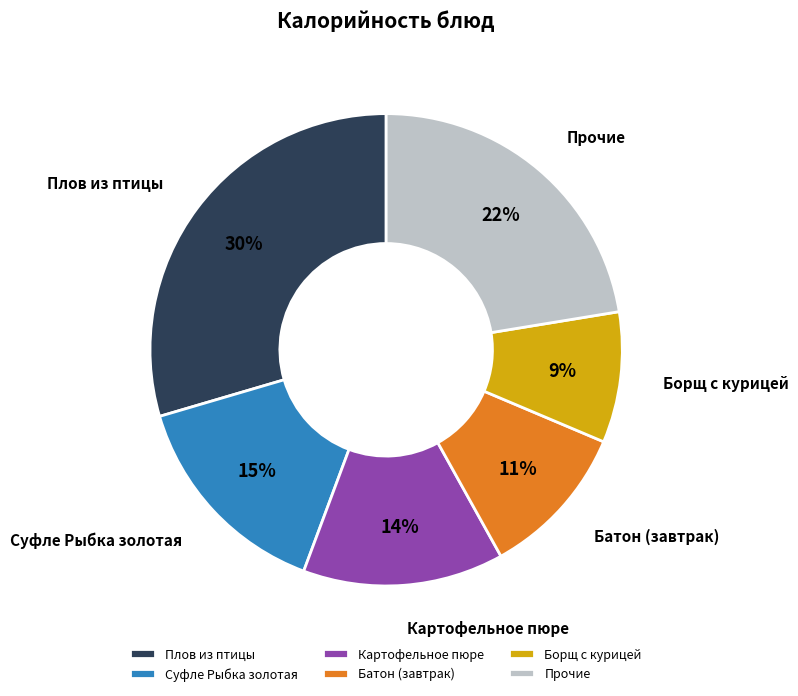

To the nearest percent, what is the combined percentage of Прочие and Борщ с курицей?

31%